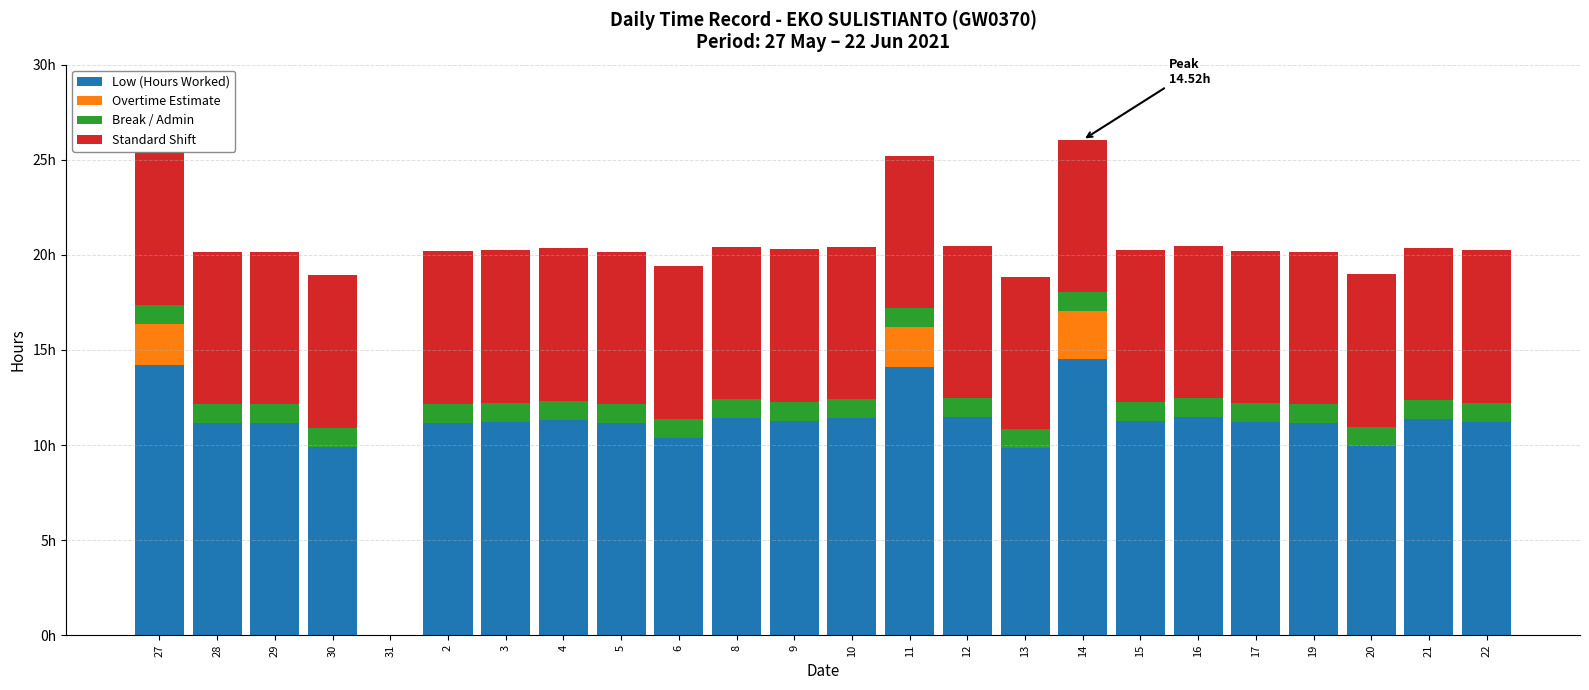

At how many categories does at least one series exceed 8?

23